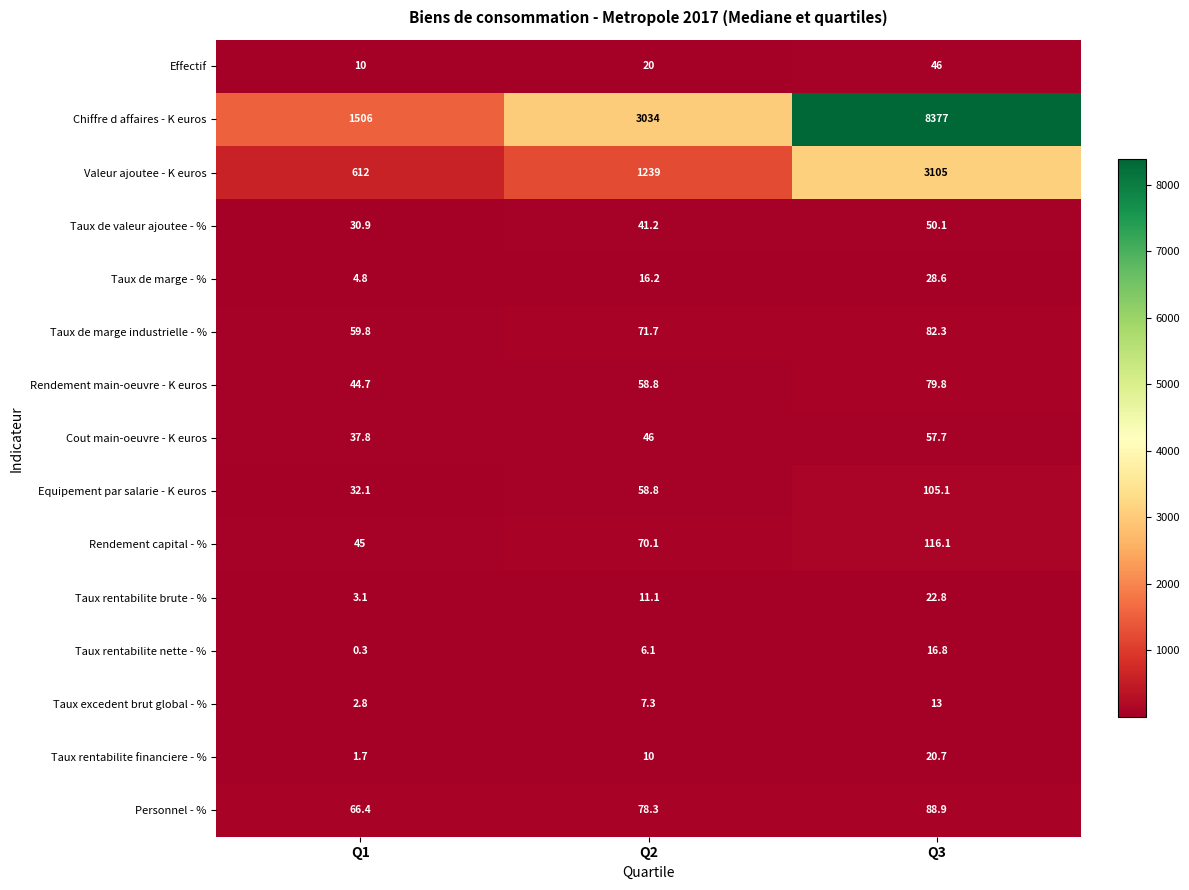

Which category has the highest value in the Taux rentabilite brute - % series?

Q3